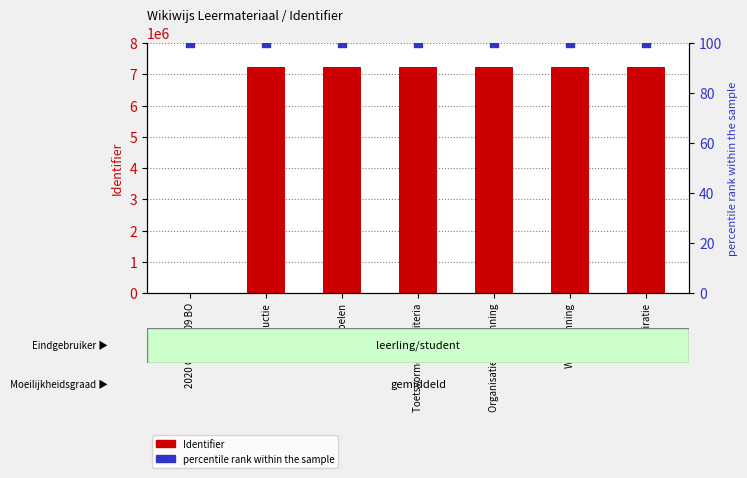

Which series has the largest Y range (max minus min)?

Identifier